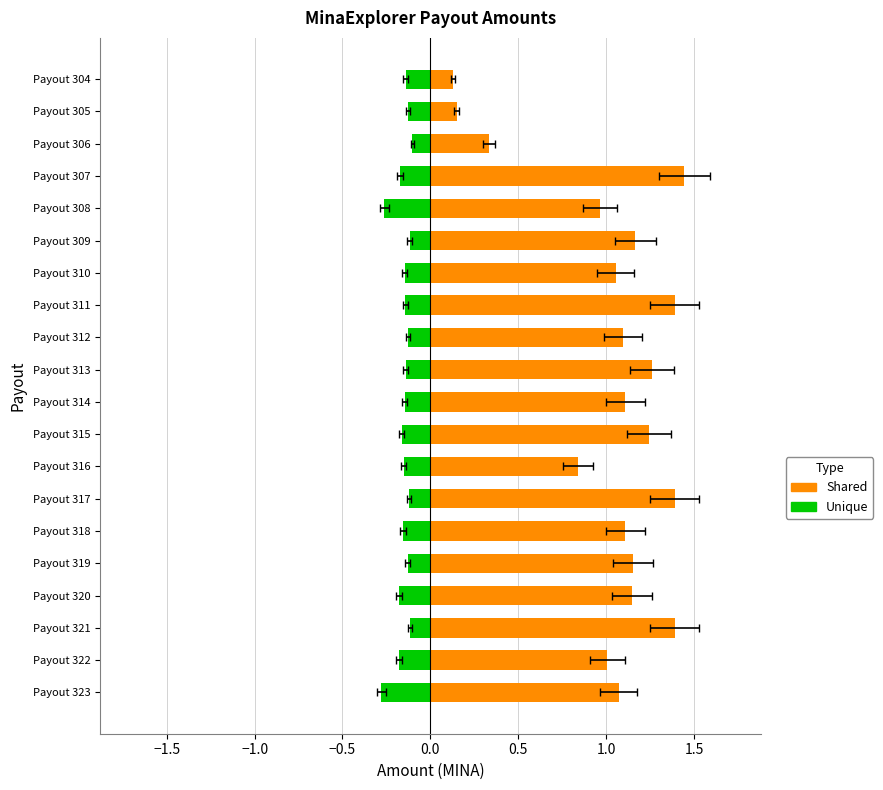

How many values in the Shared series exceed 1?

15